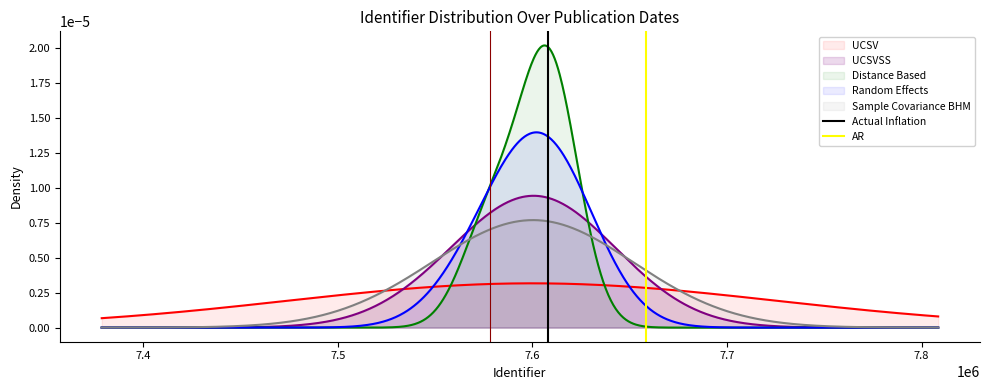

The AR series shows -1 at 7.3. True or false?

False